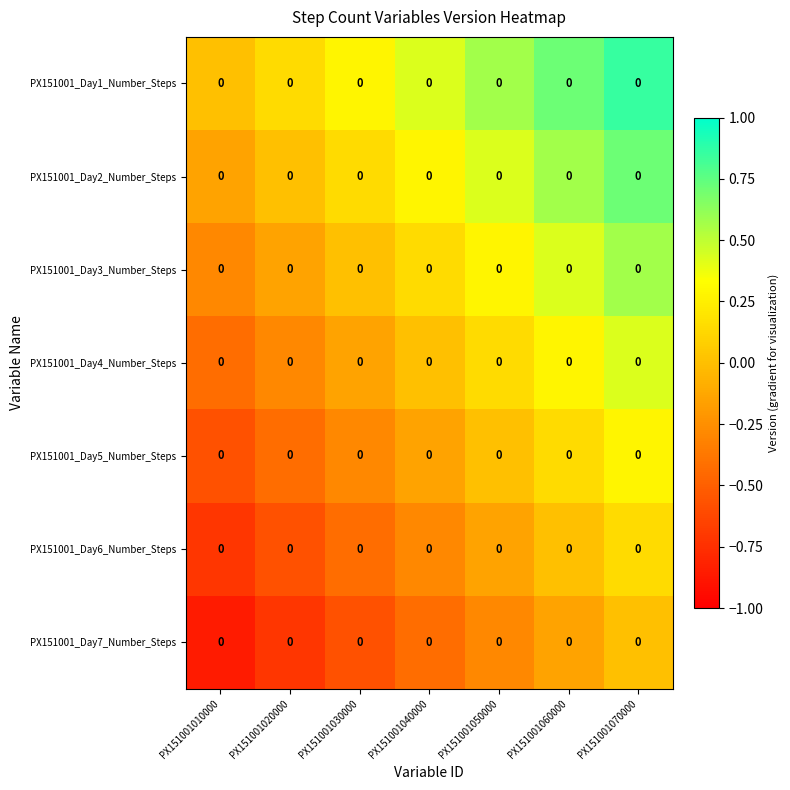

Rank the categories by PX151001_Day2_Number_Steps value from highest to lowest.

PX151001070000, PX151001060000, PX151001050000, PX151001040000, PX151001030000, PX151001020000, PX151001010000